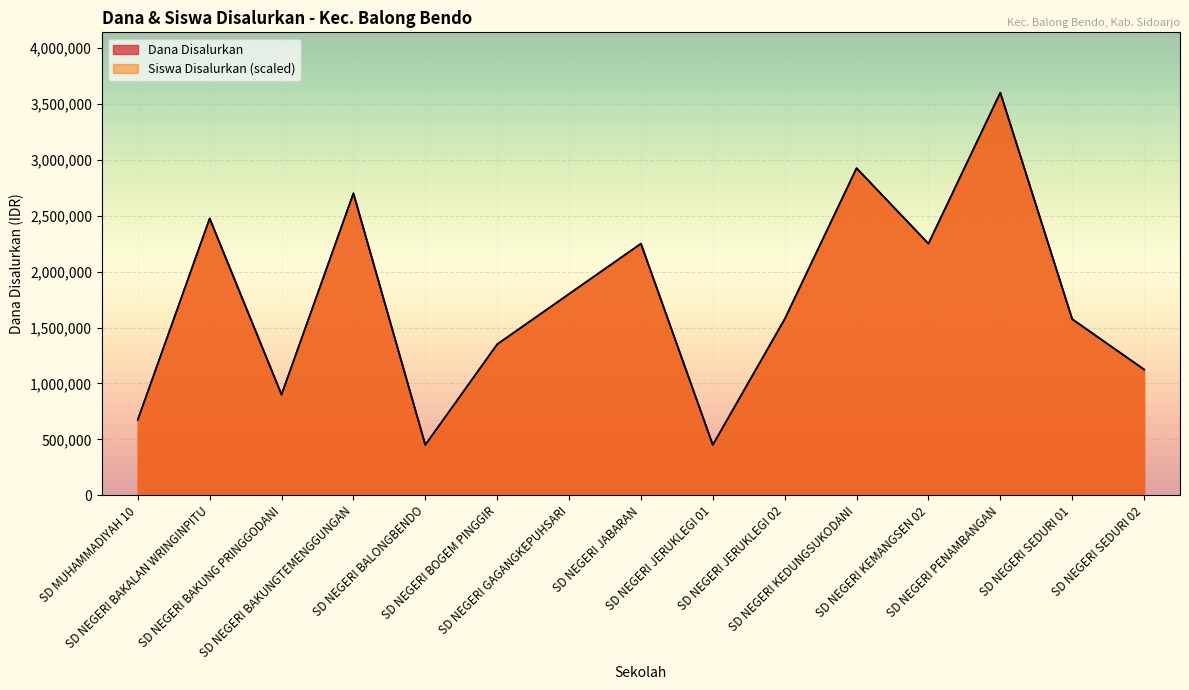

True or false: Siswa Disalurkan and Dana Disalurkan intersect in this chart.

False